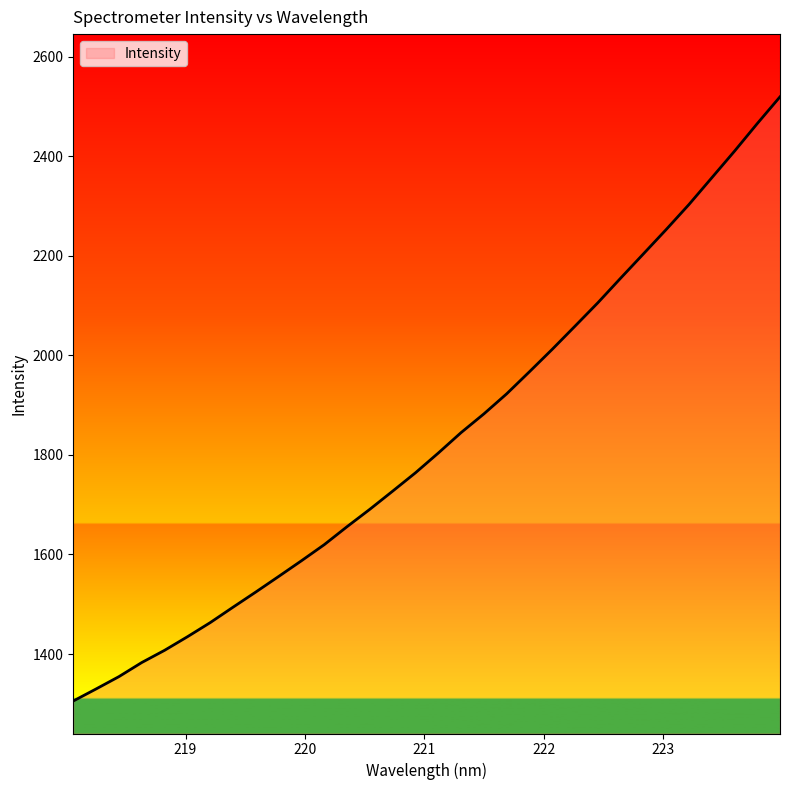

What is the average value?

1830.0